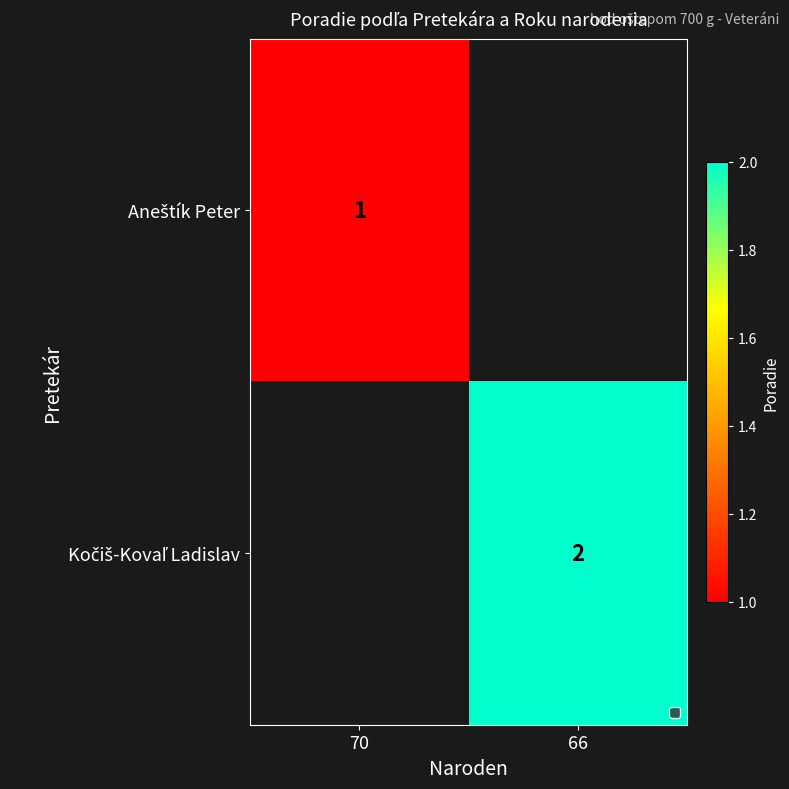

Which has a higher value, 66 or 70?

70